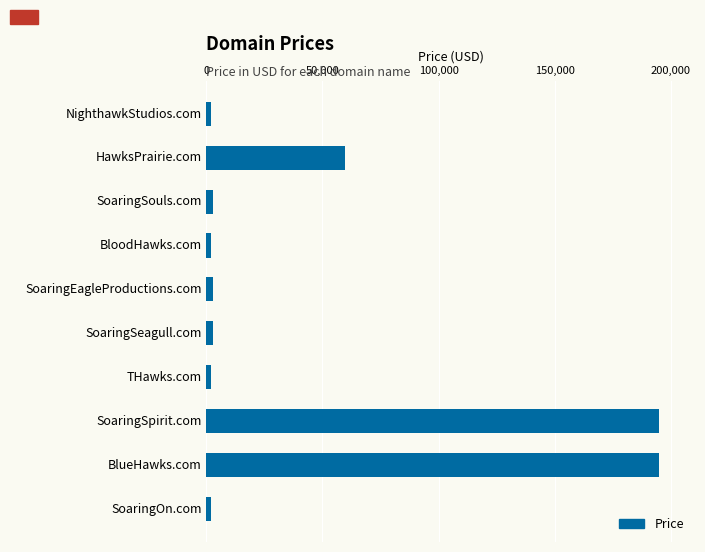

Is it true that the value at HawksPrairie.com is 59888?

True